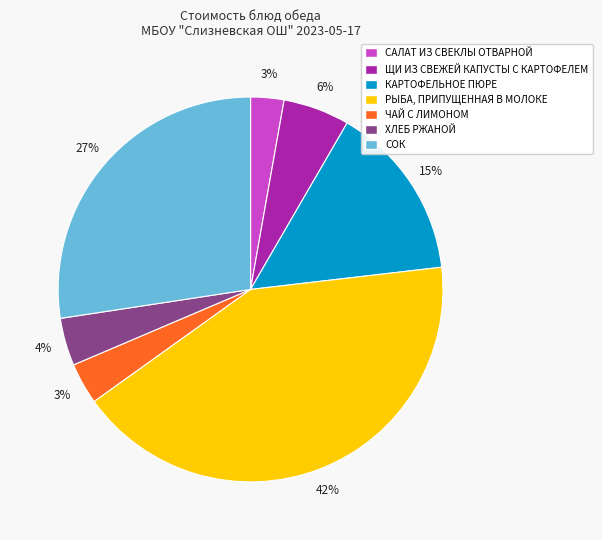

How many segments does this pie chart have?

7